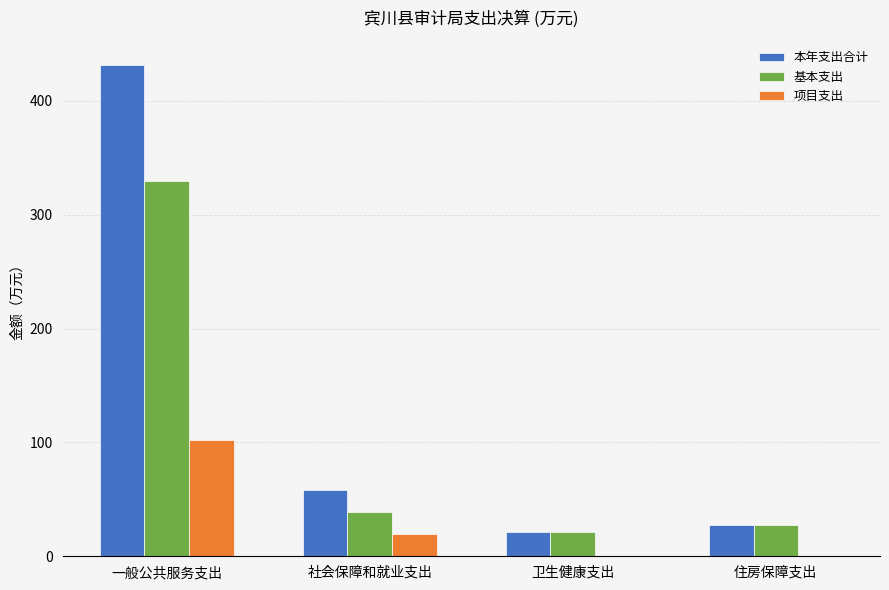

What is the approximate value of 项目支出 at 社会保障和就业支出?

19.9